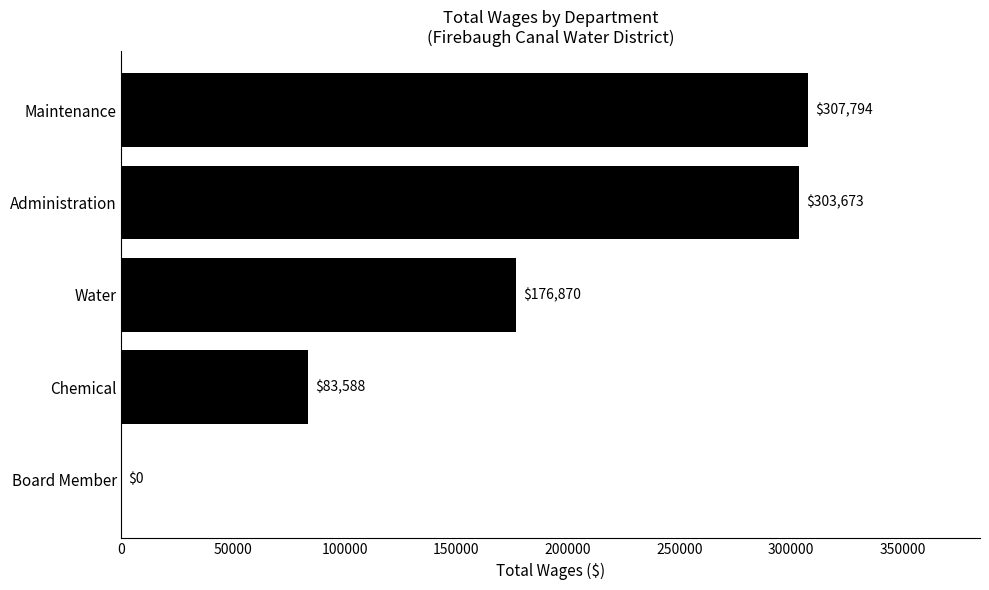

Which label corresponds to the largest value in the chart?

Maintenance